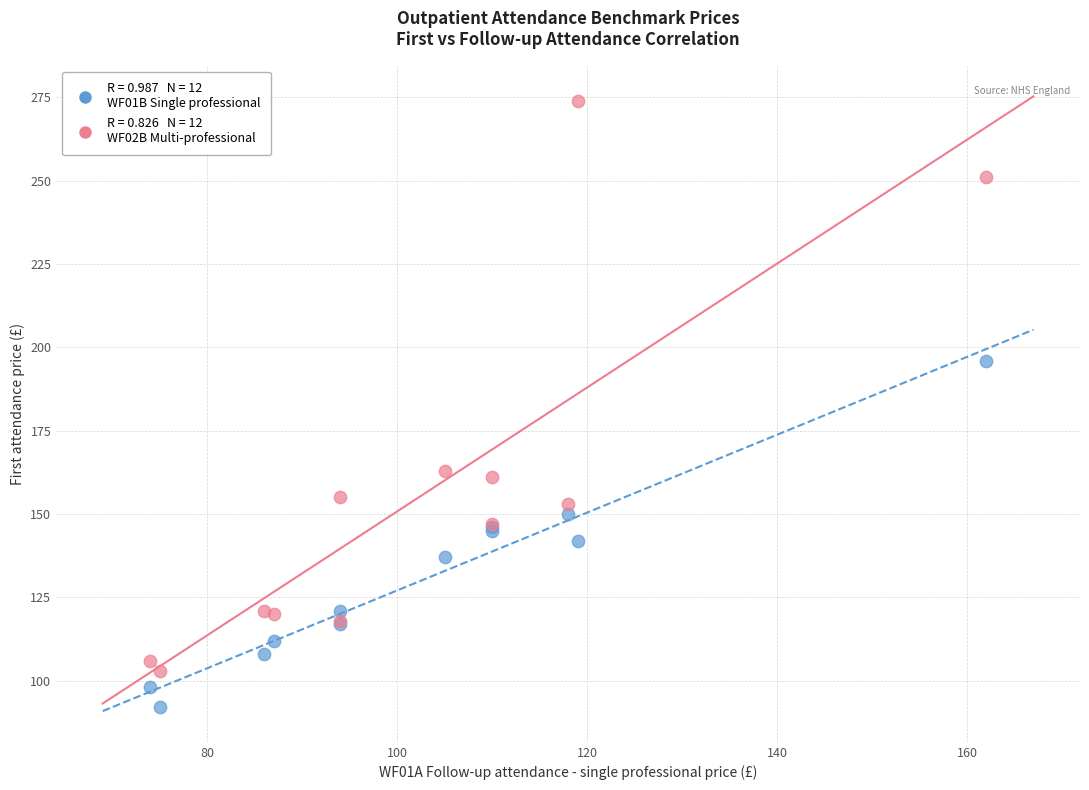

Across all series, what Y value is closest to 183?

196